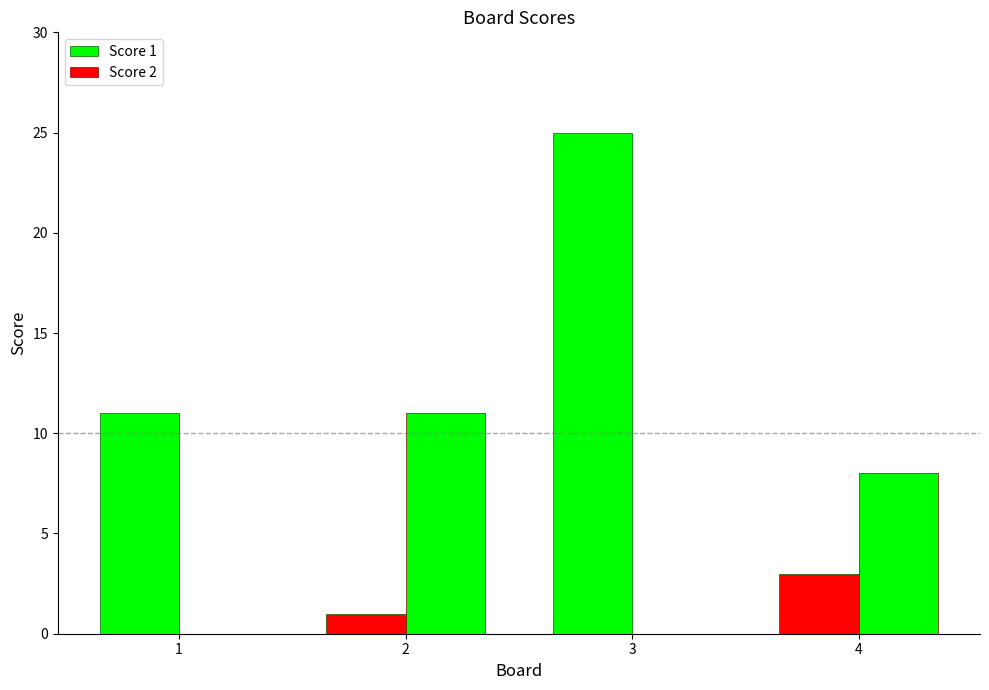

Which category has the highest value across all series?

3